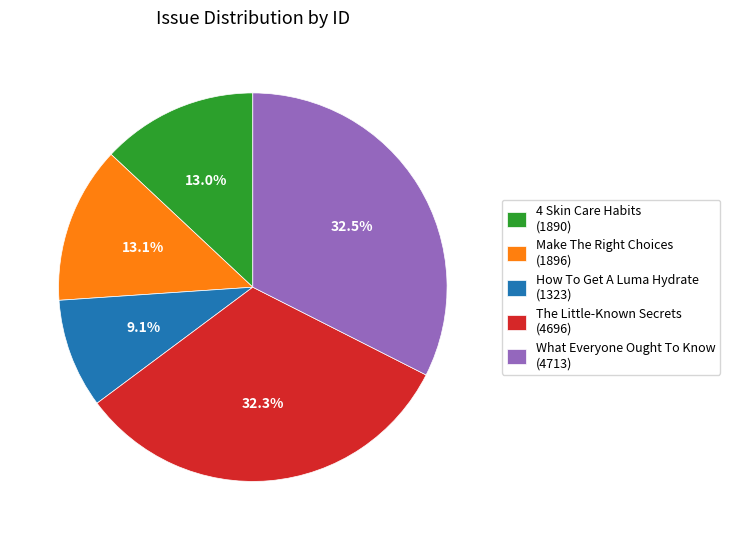

To the nearest percent, what is the average slice percentage?

20%